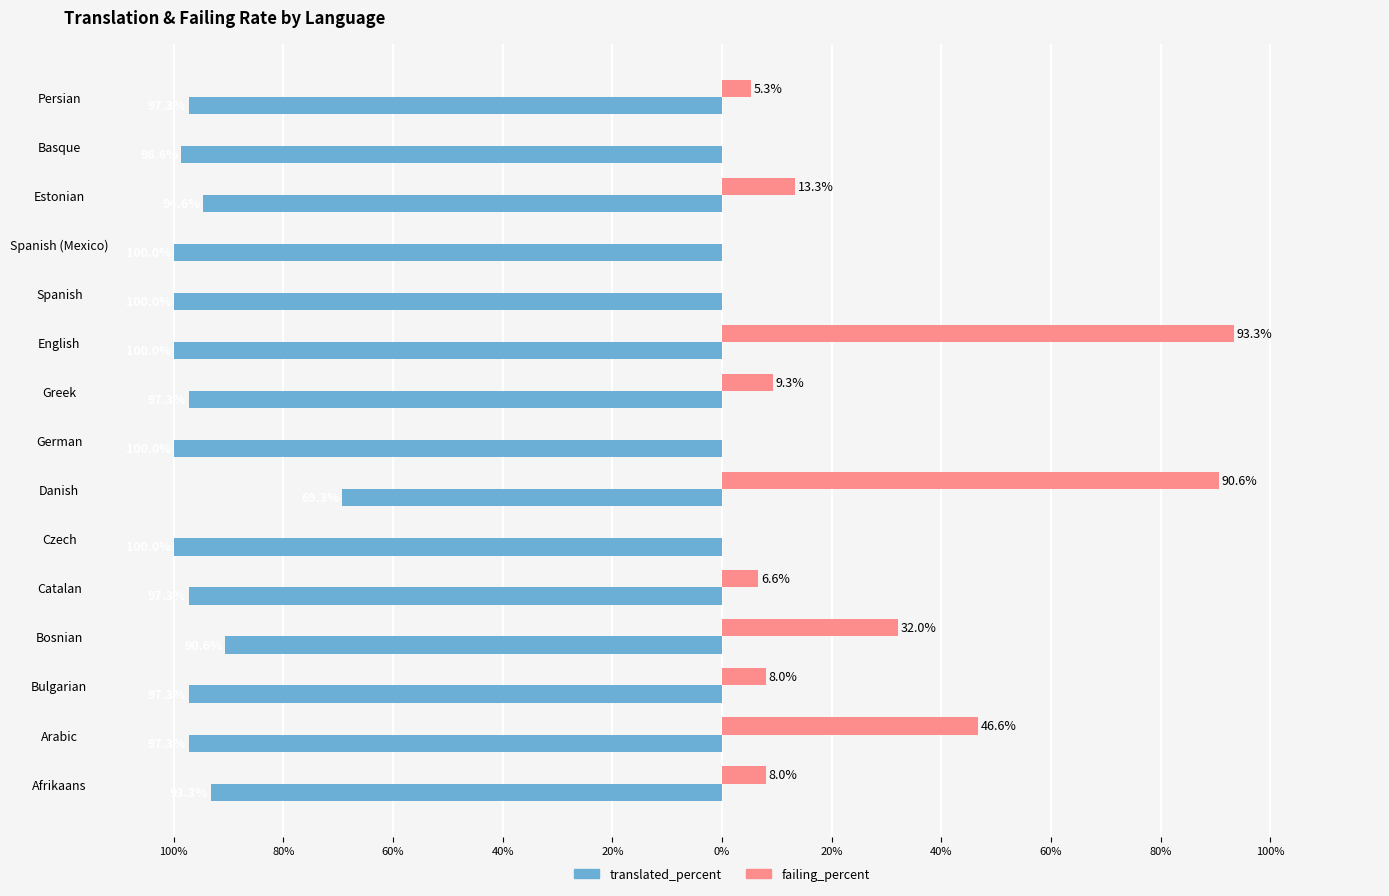

What are all the series names shown in the legend?

translated_percent, failing_percent